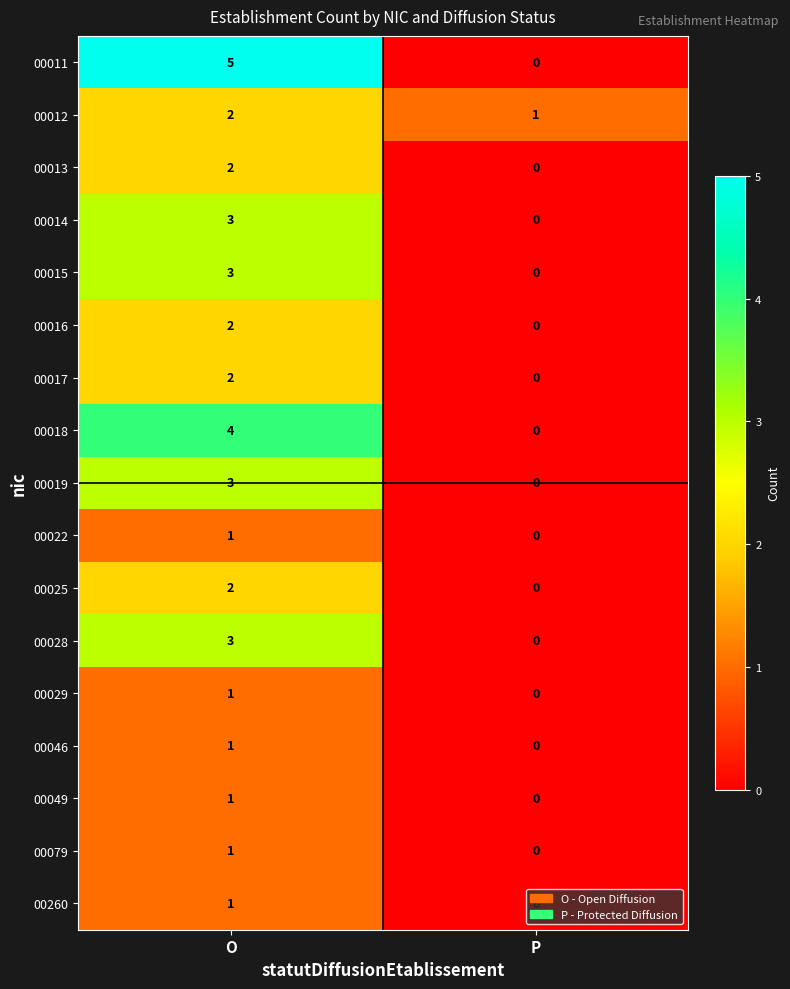

At which label does 00049 reach its peak?

O